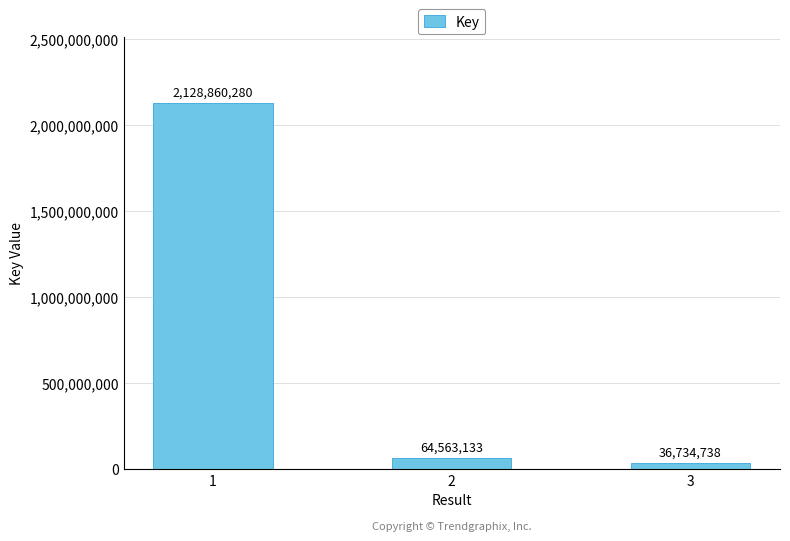

What is the value of the 1st bar from the left?

2128860280